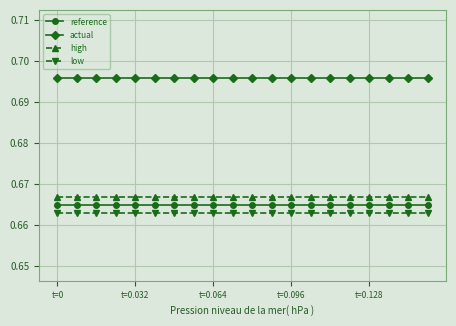

True or false: actual and reference cross at least once.

False